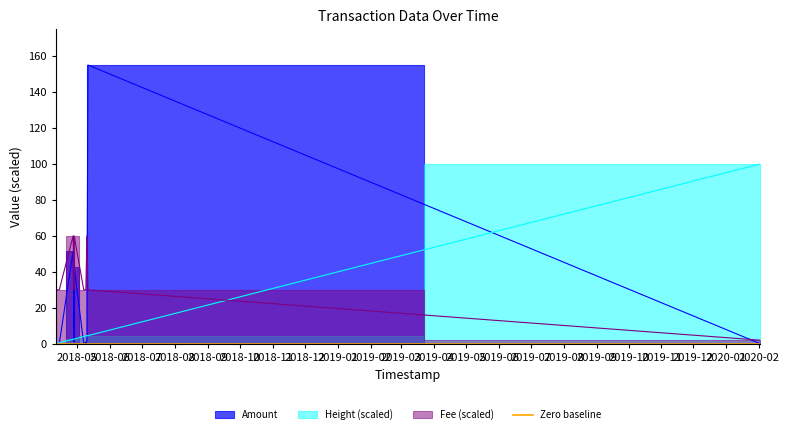

Is the value of Fee at 2018-04-11 greater than the value of Height at 2018-05-07?

Yes